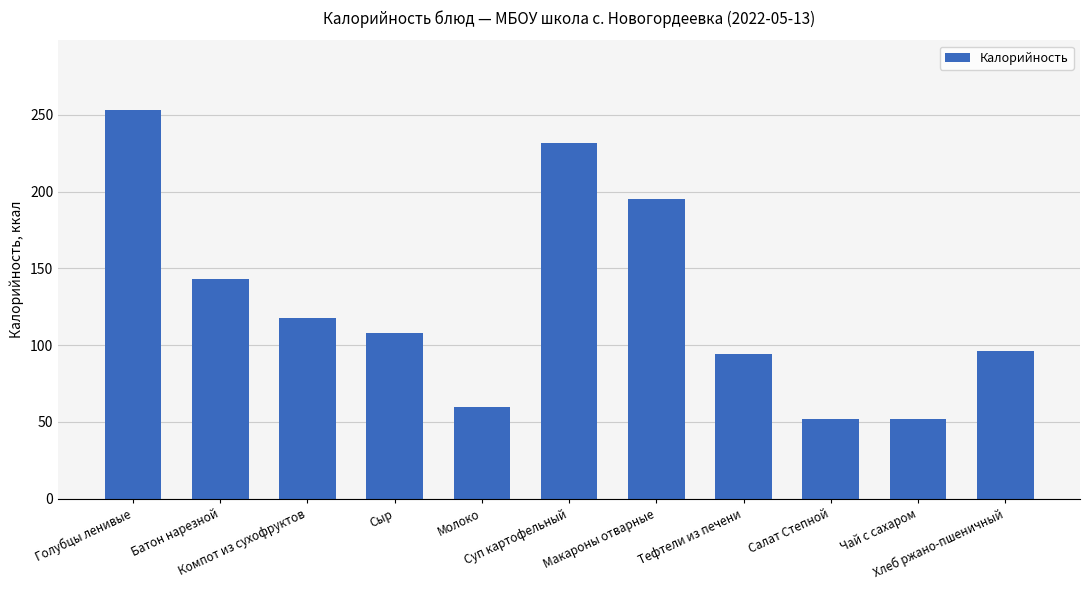

What is the average value?

127.5